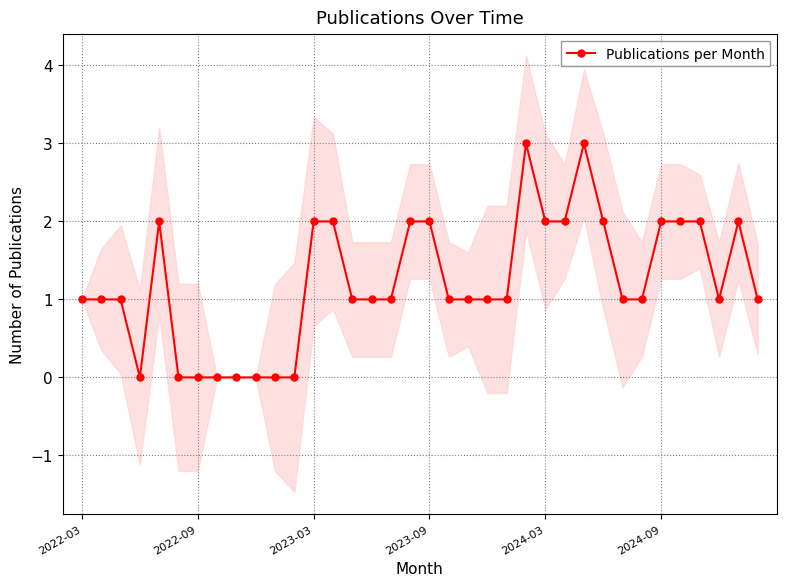

Reading left to right, what are all the values shown in this chart?

1	1	1	0	2	0	0	0	0	0	0	0	2	2	1	1	1	2	2	1	1	1	1	3	2	2	3	2	1	1	2	2	2	1	2	1